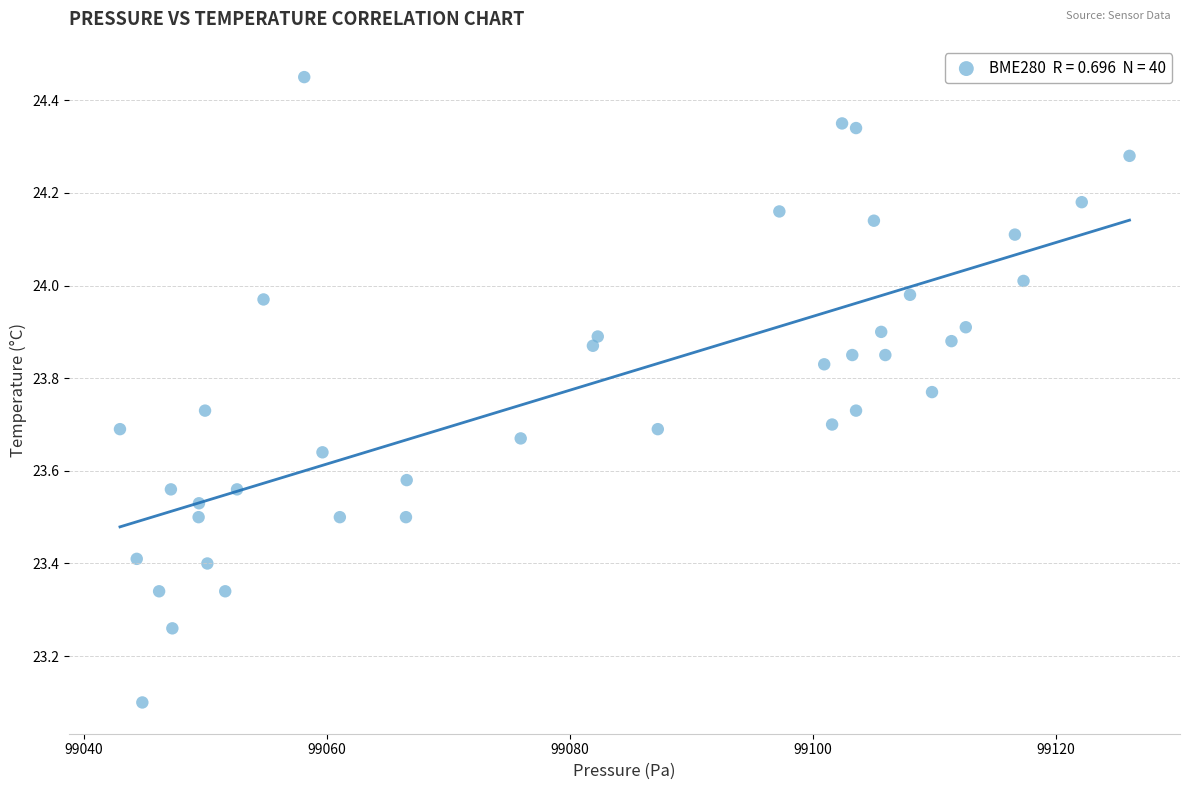

What Y value in the scatter plot is closest to 23?

23.1